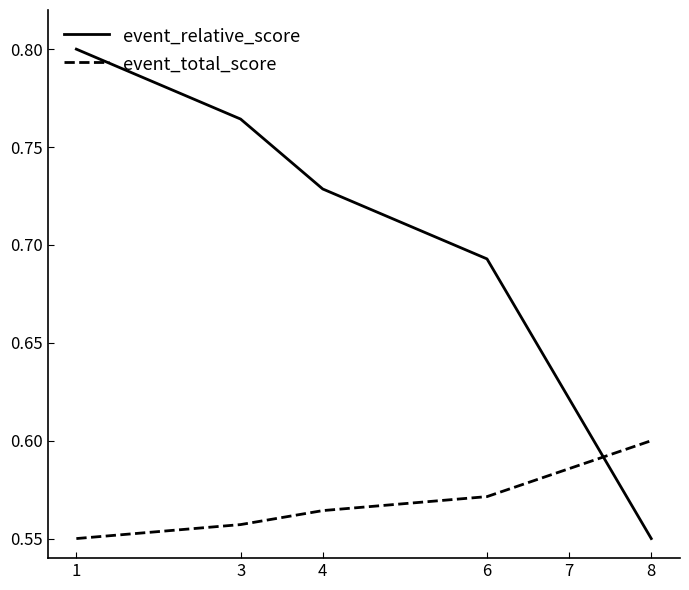

The event_total_score series shows 0.2 at 7. True or false?

False